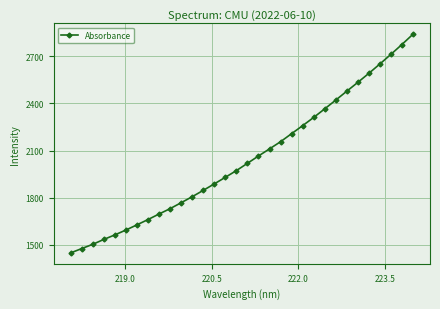

What is the sum of all values?

65534.5